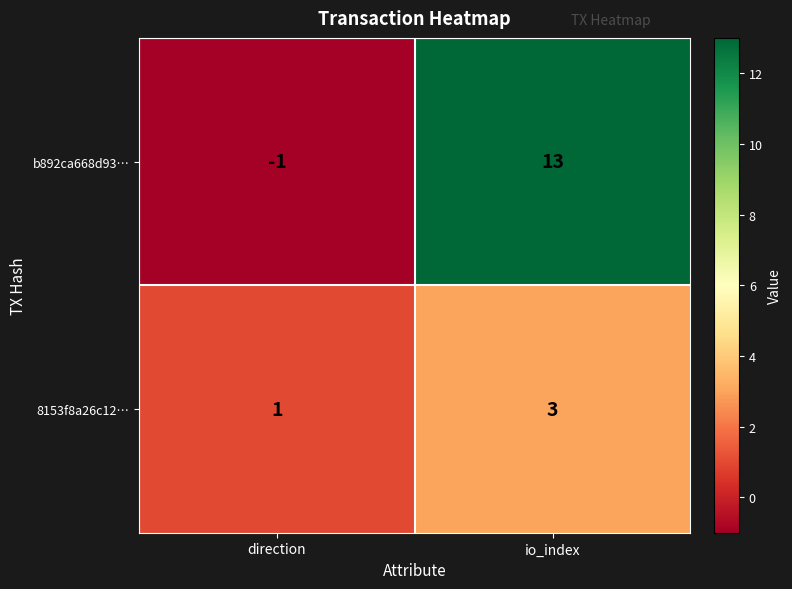

Count the number of categories in the chart.

2